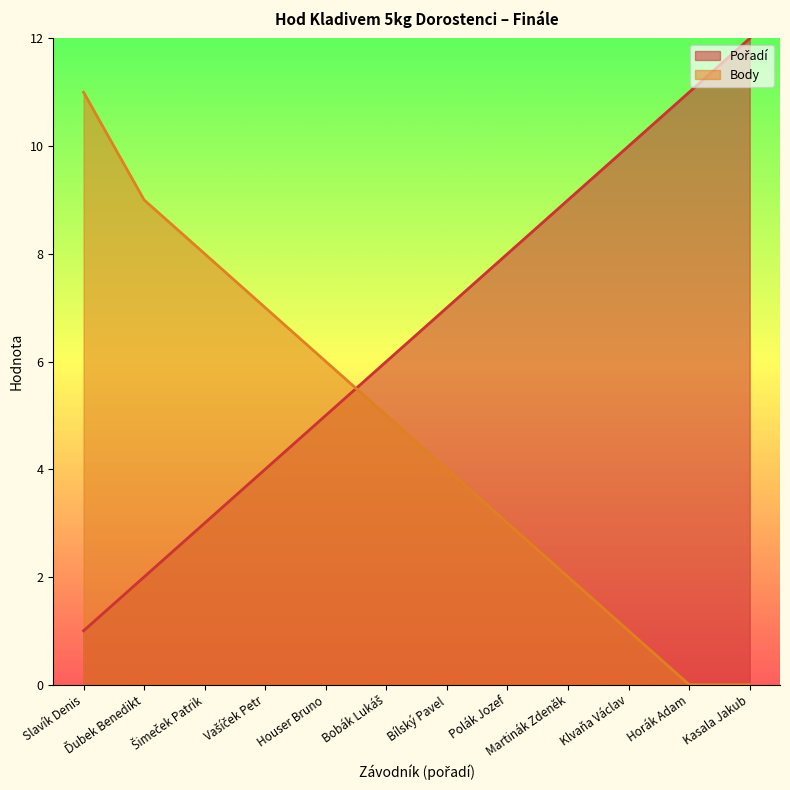

Which series ends up on top after the final intersection of Pořadí and Body?

Pořadí